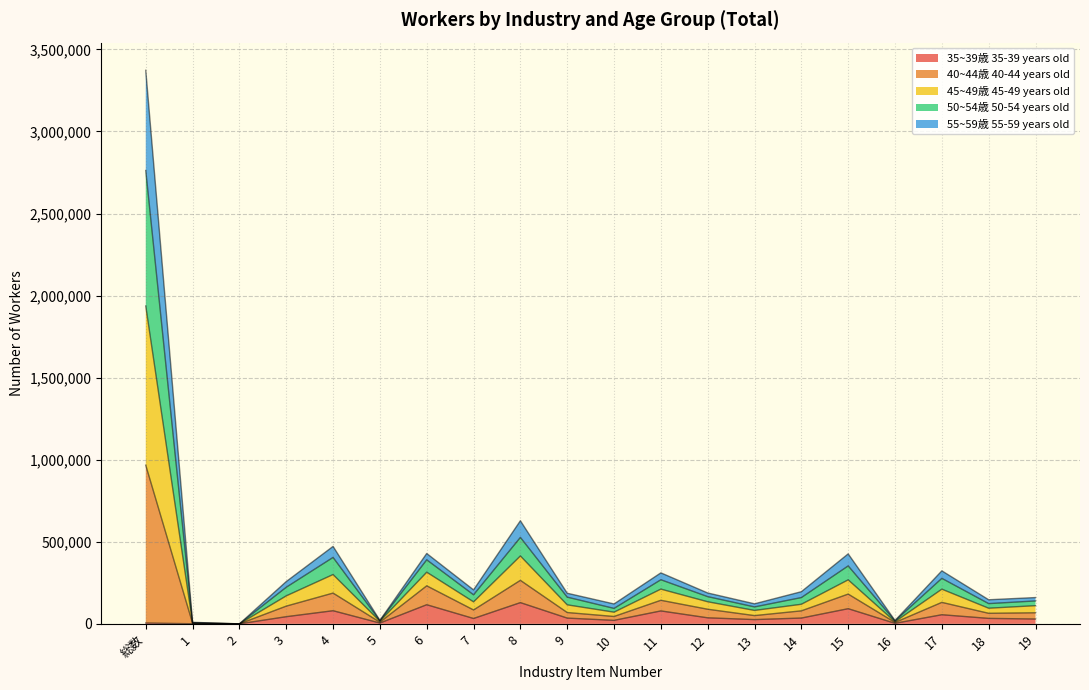

At which category is the sum across all series the highest?

総数